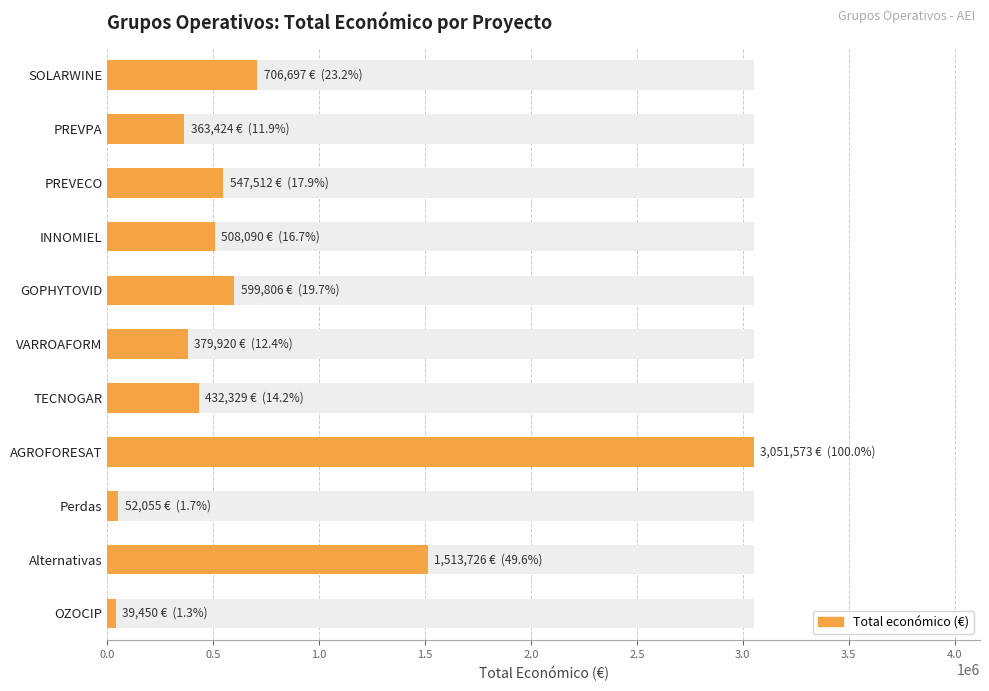

What is the difference between the maximum and minimum values?

3012123